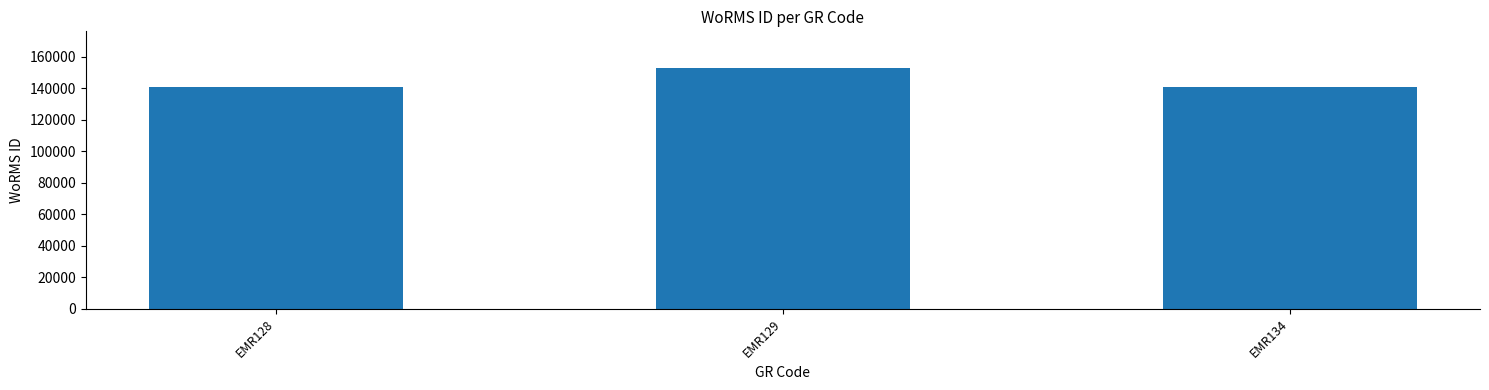

What is the value of the 1st bar from the left?

140621